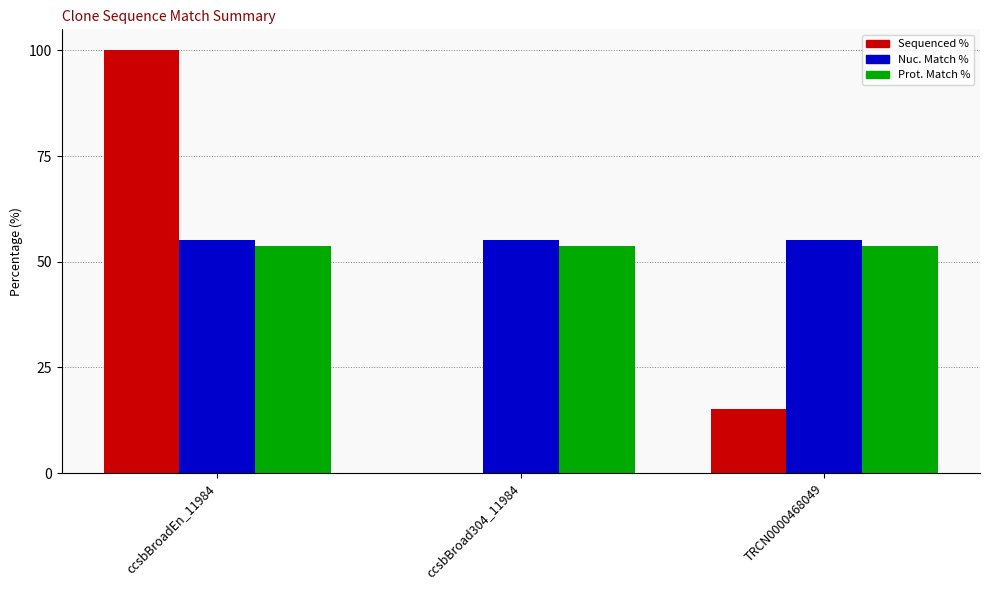

Reading left to right, extract all data points from this chart.

Sequenced %: ccsbBroadEn_11984=100.0	ccsbBroad304_11984=0.0	TRCN0000468049=15.2
Nuc. Match %: ccsbBroadEn_11984=55.2	ccsbBroad304_11984=55.2	TRCN0000468049=55.2
Prot. Match %: ccsbBroadEn_11984=53.7	ccsbBroad304_11984=53.7	TRCN0000468049=53.7